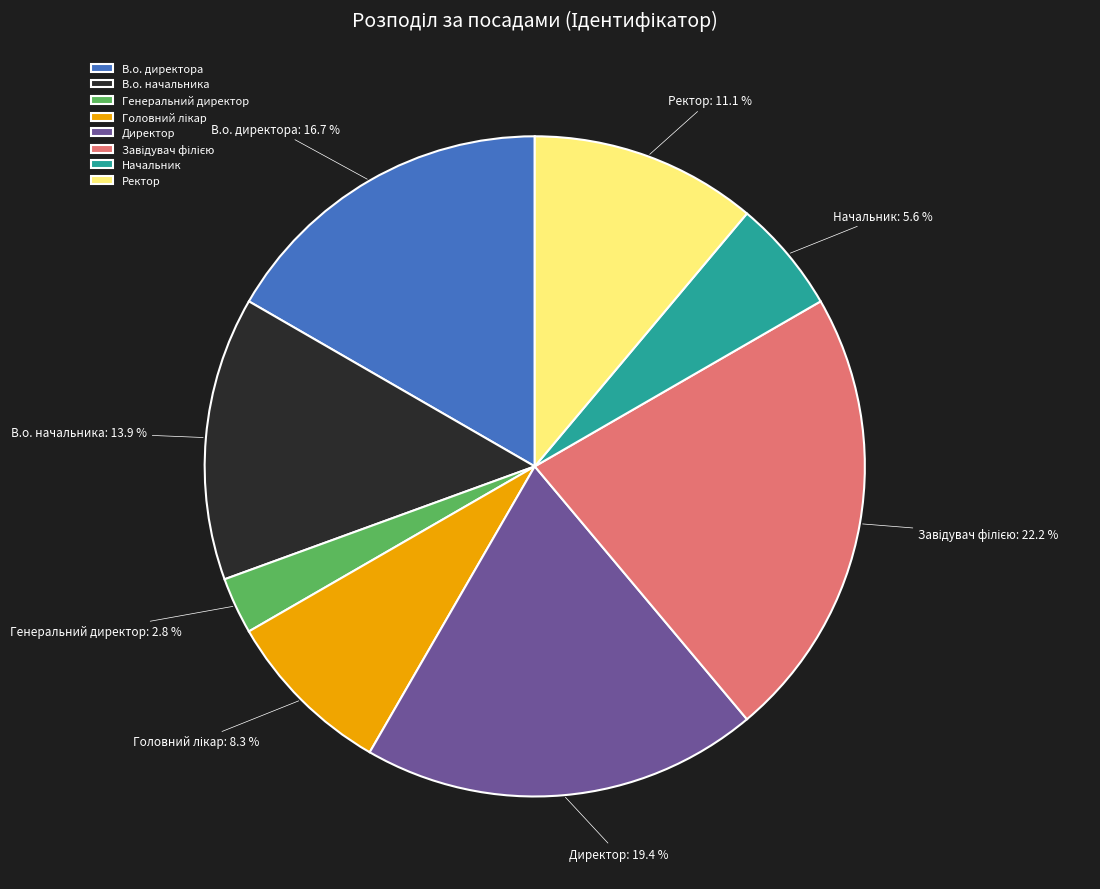

Is there a majority slice in this chart?

No